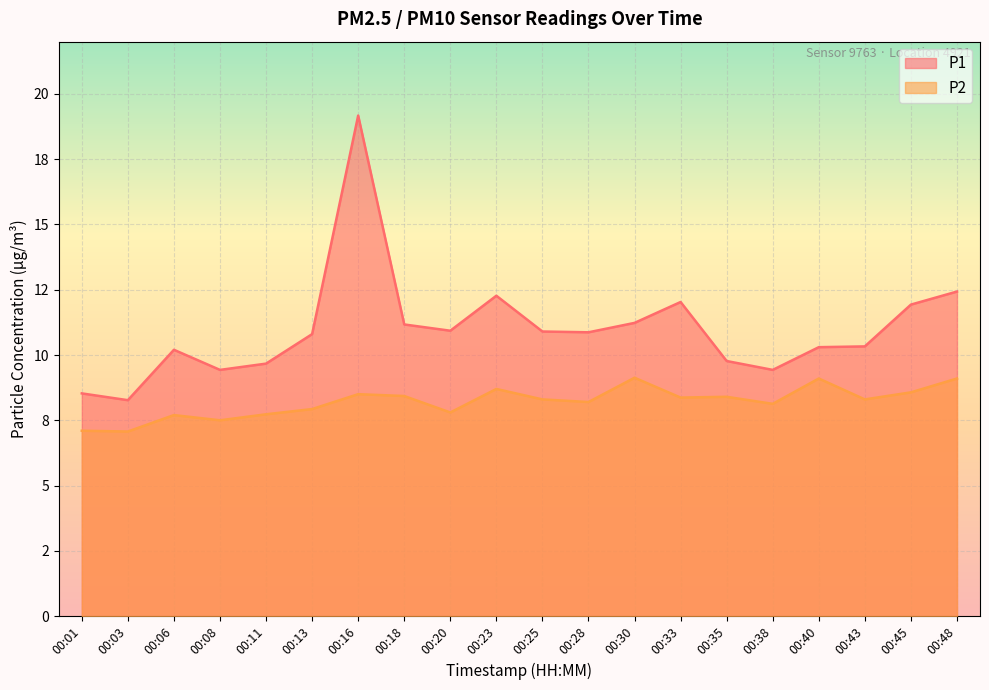

List the series in order of their overall mean, lowest first.

P2, P1